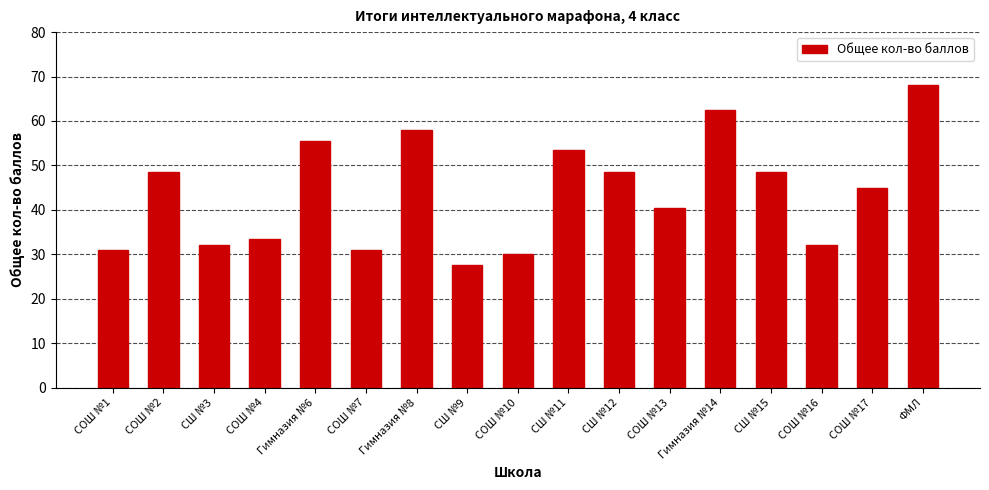

What is the difference between the maximum and second lowest values?

38.0